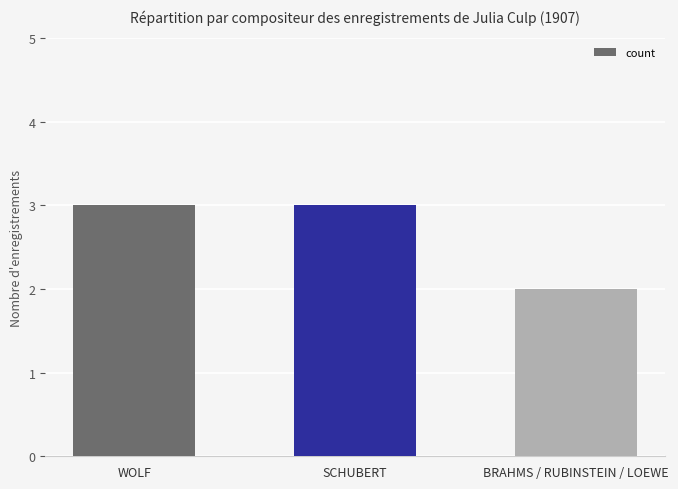

Which has a higher value, BRAHMS / RUBINSTEIN / LOEWE or SCHUBERT?

SCHUBERT